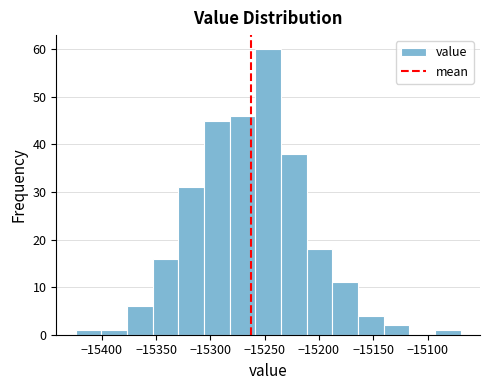

Reading left to right, list every bar in this chart as the range it spans on the x-axis followed by its height. Neither the bar edges nor the heights are printed on the chart, so give them approximately, as read against the axes.

-15425 to -15400: 1
-15400 to -15375: 1
-15375 to -15355: 6
-15355 to -15330: 16
-15330 to -15305: 31
-15305 to -15280: 45
-15280 to -15260: 46
-15260 to -15235: 60
-15235 to -15210: 38
-15210 to -15190: 18
-15190 to -15165: 11
-15165 to -15140: 4
-15140 to -15115: 2
-15115 to -15095: 0
-15095 to -15070: 1